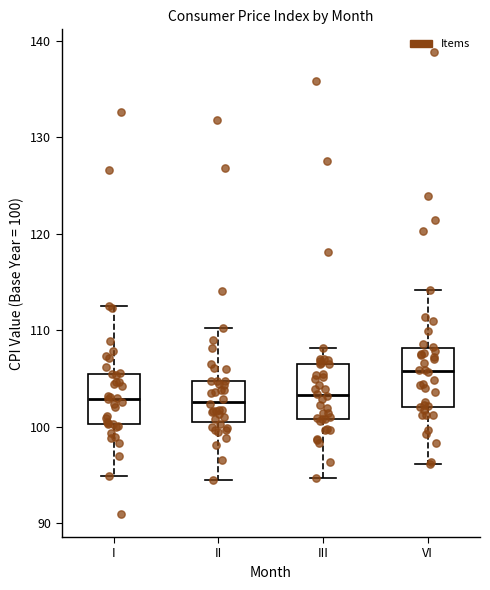

Where is the lower edge of the box for VI on the y-axis? The values are not printed on the chart, so give them approximately, as read against the axis.

102